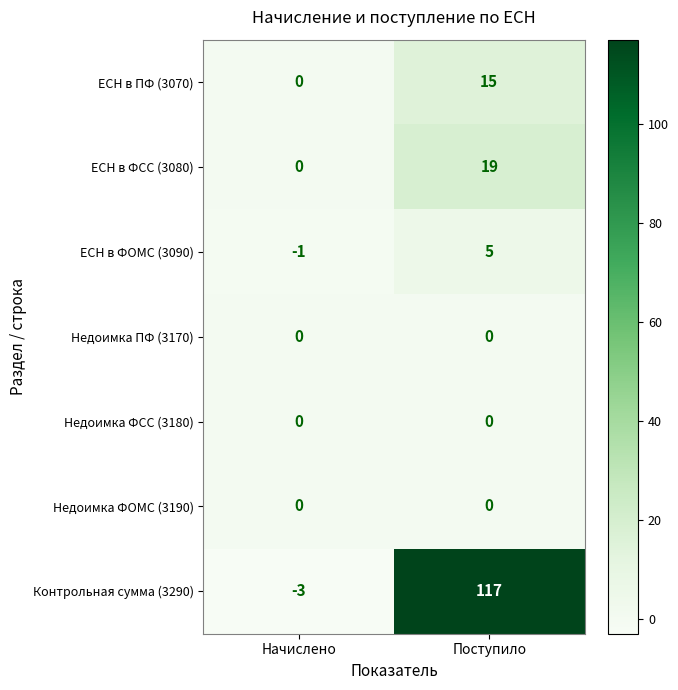

What is the difference between the ЕСН в ФСС (3080) values at Начислено and Поступило?

19